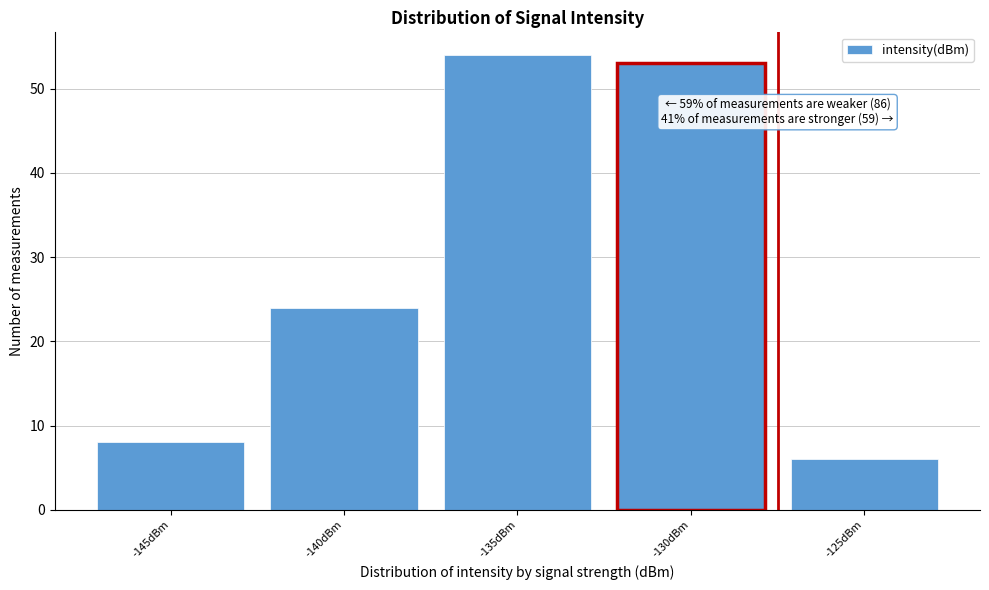

Reading left to right, transcribe all the data shown in this chart.

-145dBm=8	-140dBm=24	-135dBm=54	-130dBm=53	-125dBm=6